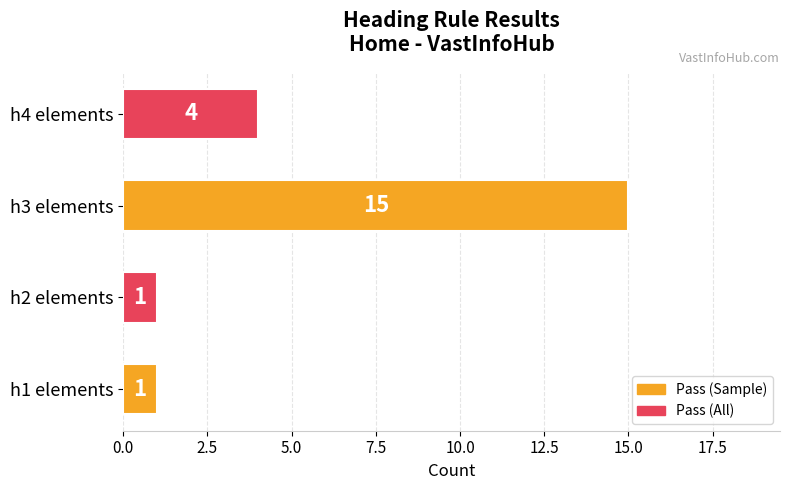

What is the sum of all values?

21